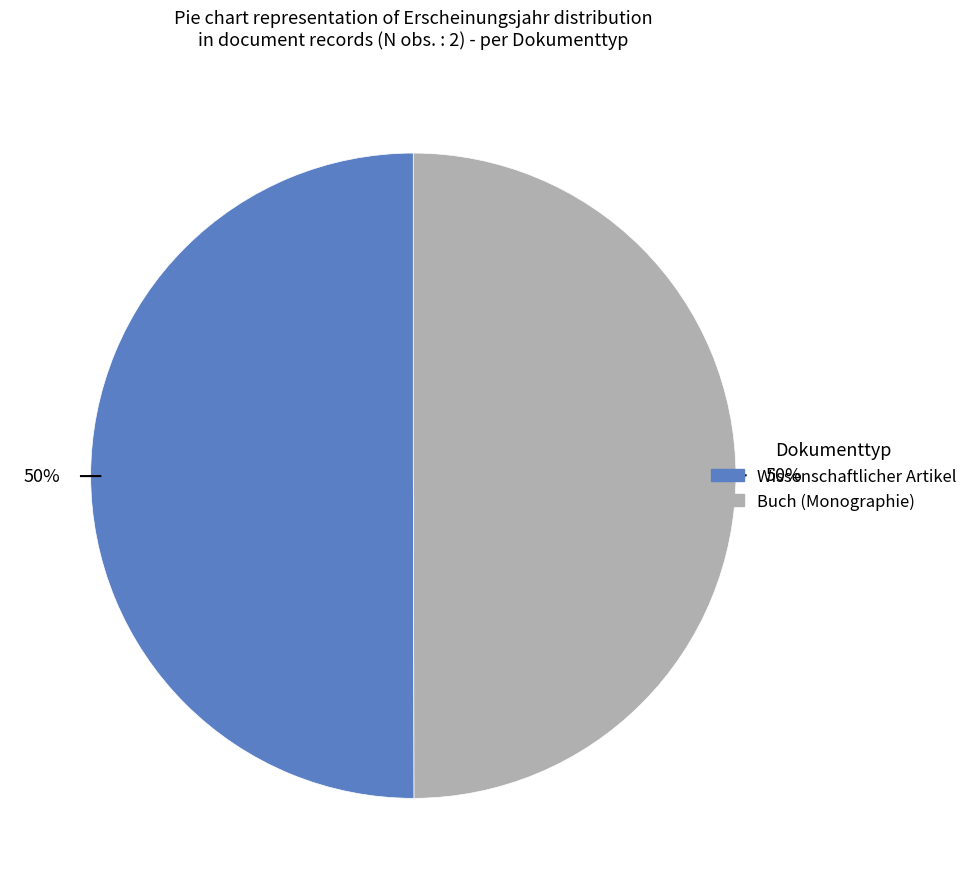

True or false: Wissenschaftlicher Artikel accounts for 50% of the total.

True